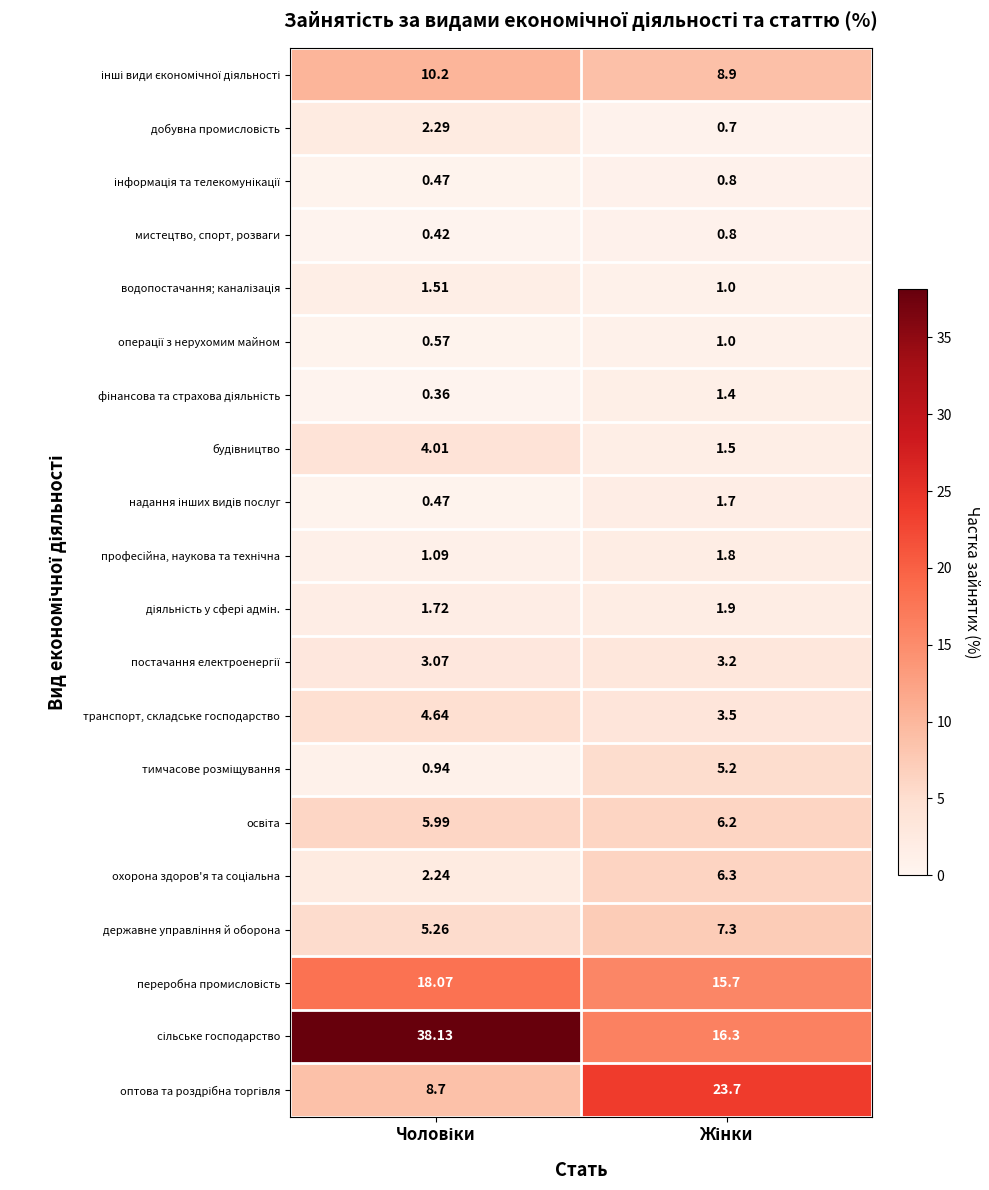

Which category has the lowest value across all series?

Чоловіки